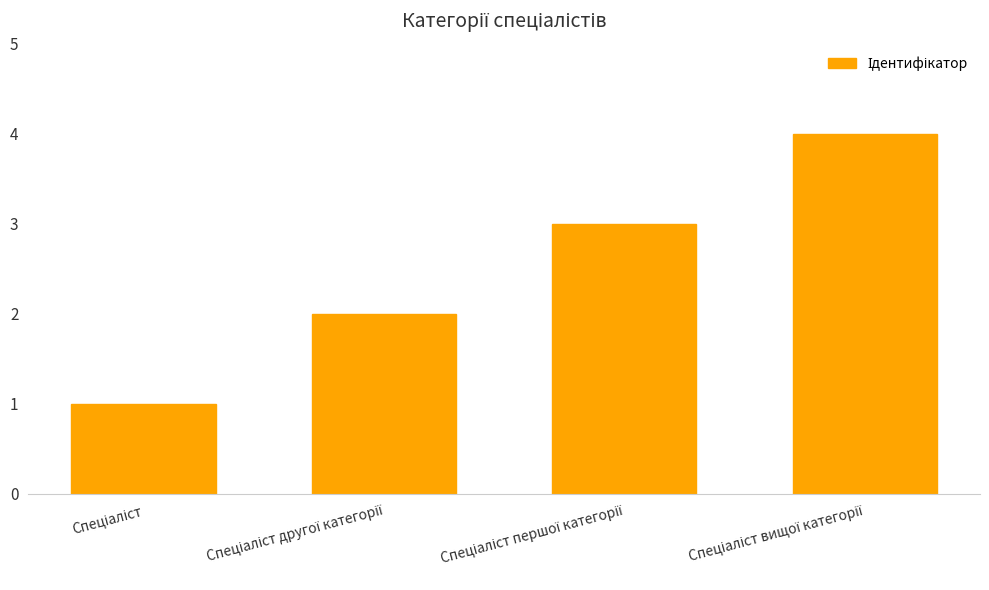

Are the bars horizontal?

No